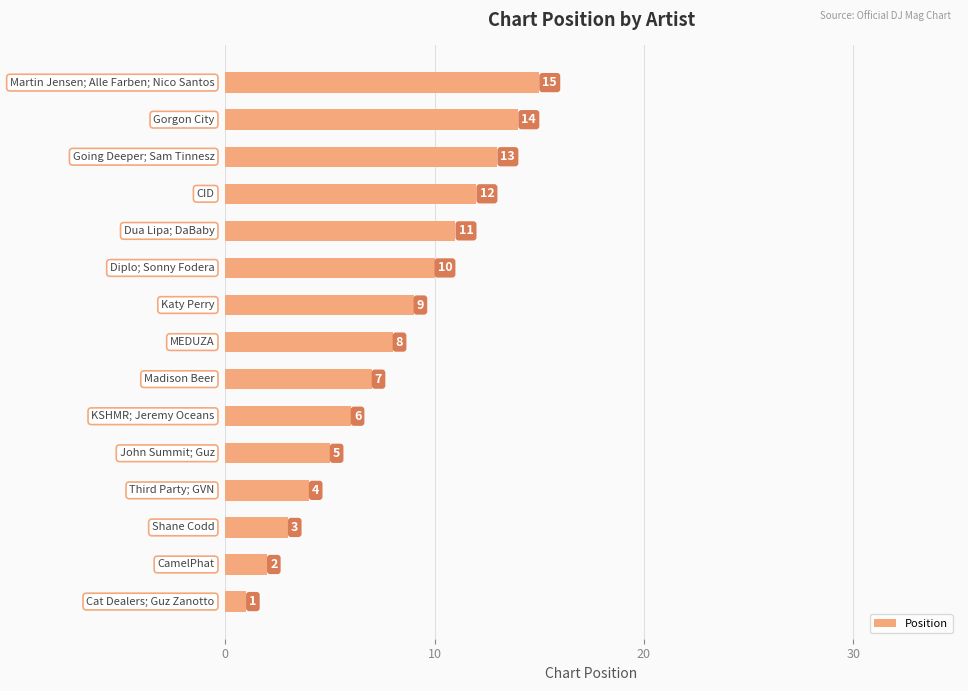

What is the sum of all values?

120